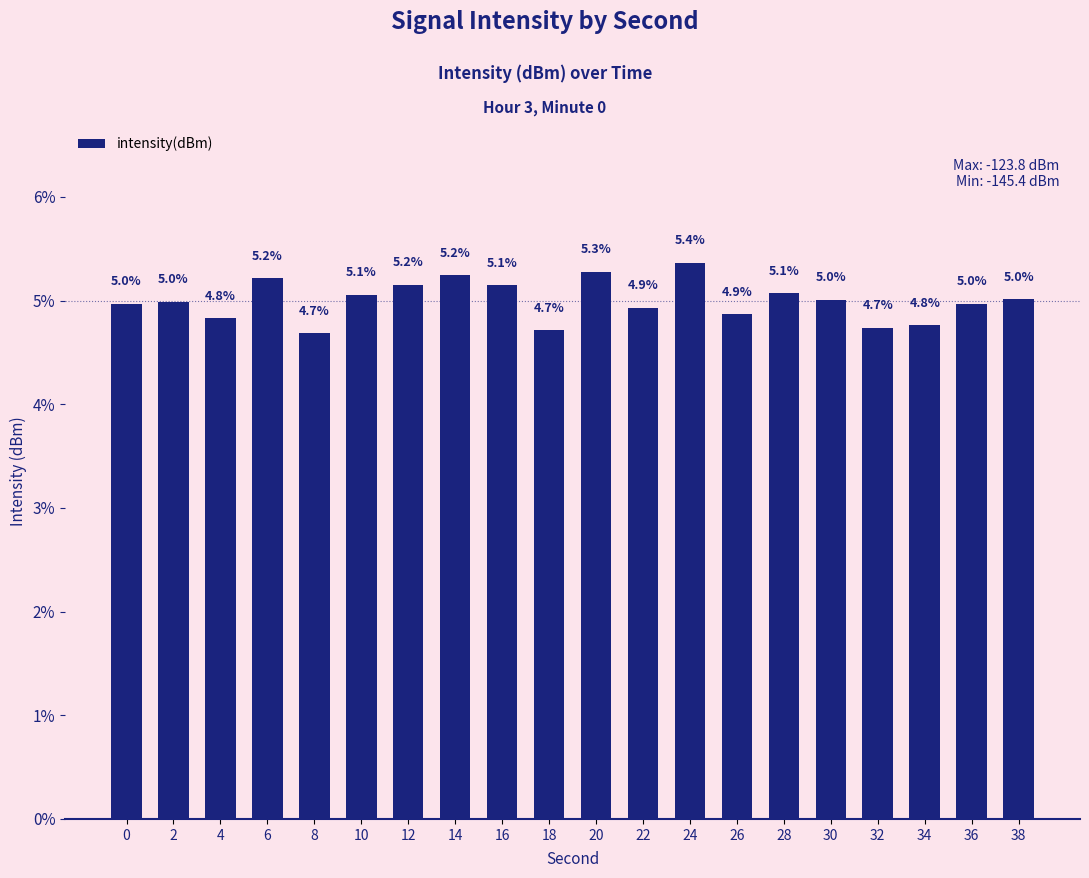

Between 4 and 16, which is larger?

16